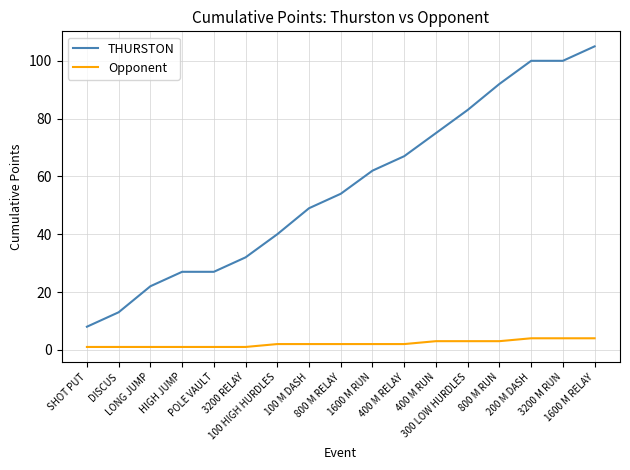

Which series has the widest spread of values?

THURSTON